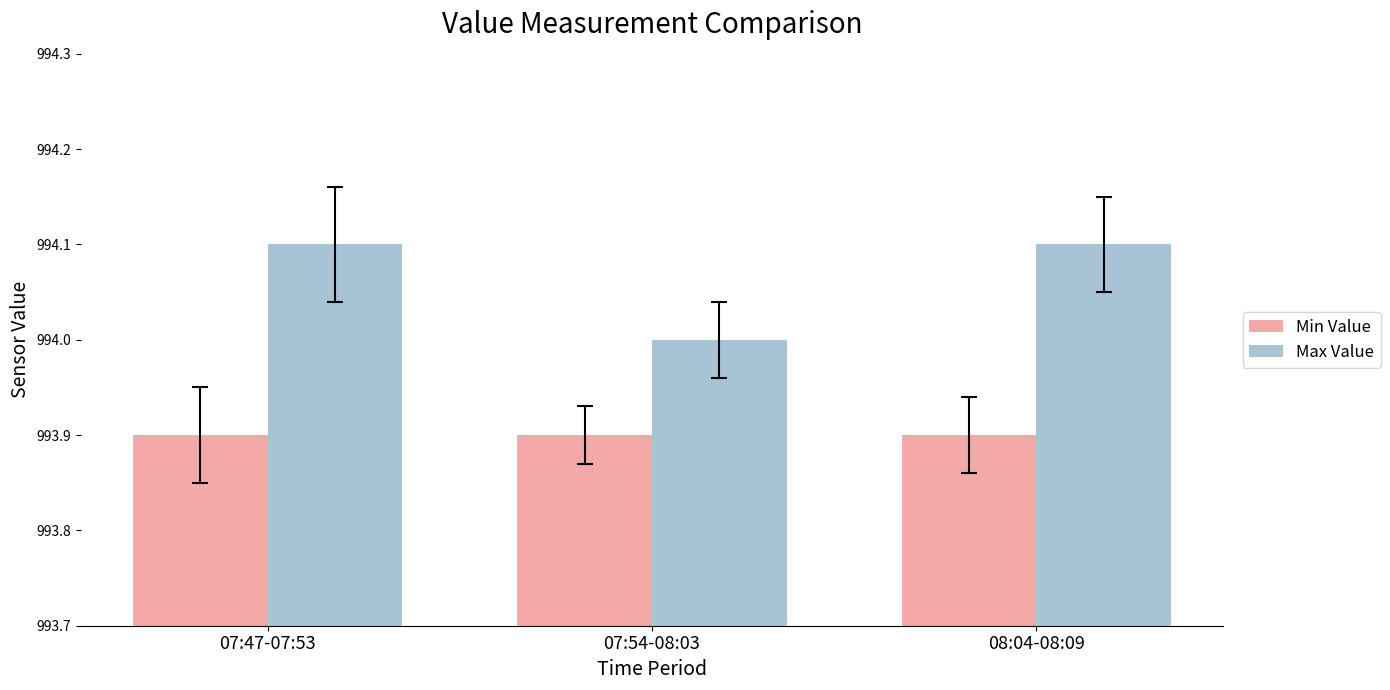

What is the greatest value displayed?

994.1